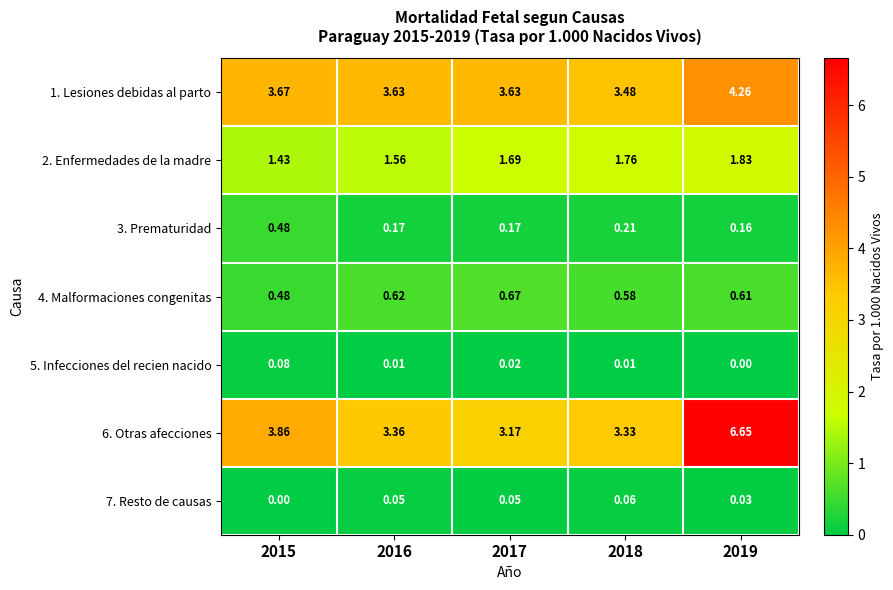

Is the value of 3. Prematuridad at 2017 greater than the value of 7. Resto de causas at 2016?

Yes